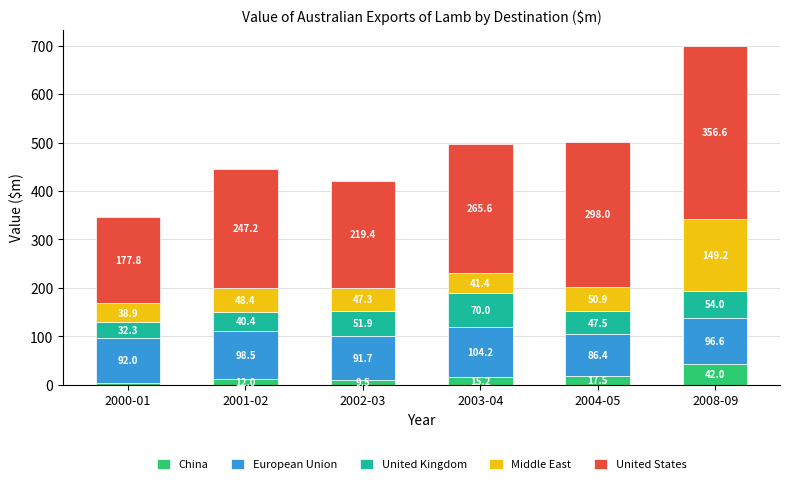

True or false: China has a value of 17.5 at 2004-05.

True